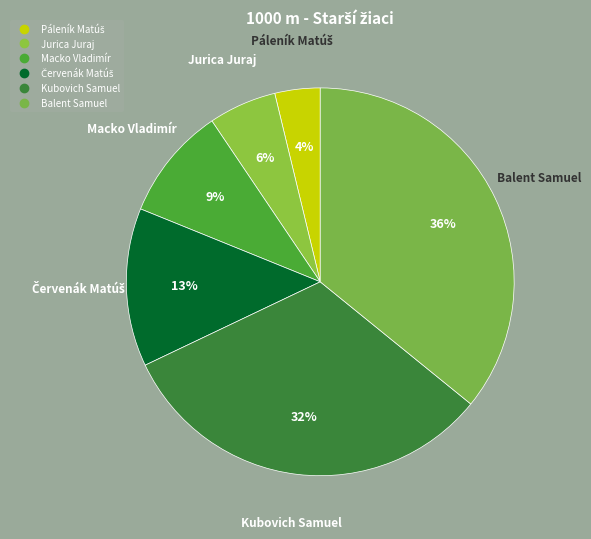

To the nearest percent, what is the average slice percentage?

17%